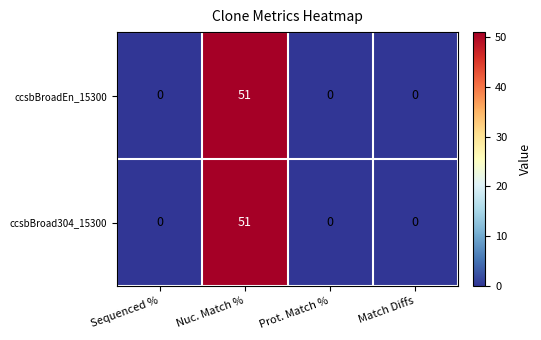

What is the sum of all ccsbBroad304_15300 values?

51